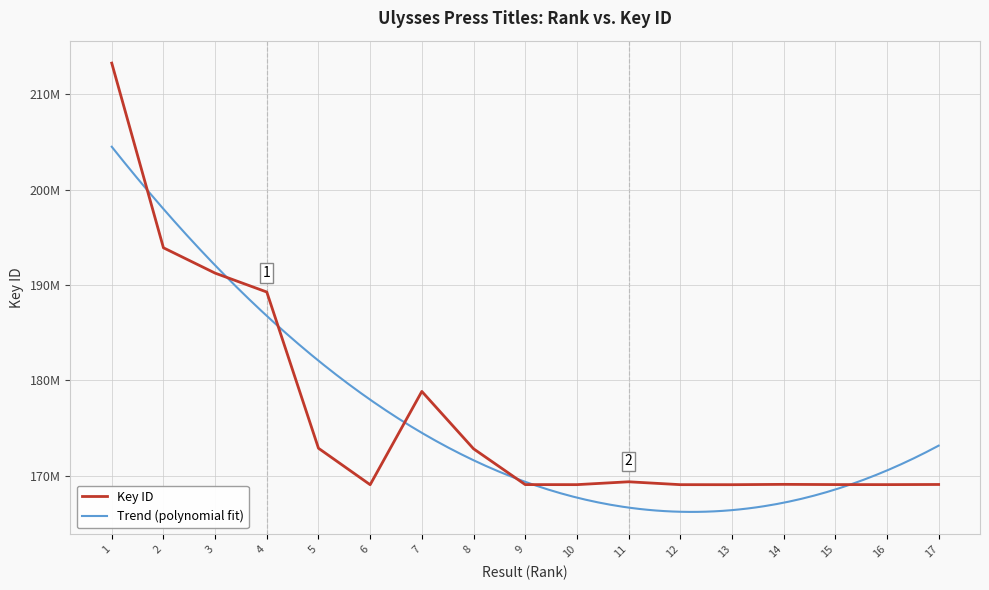

How many interior local valleys (lower than both neighbors) does the data have?

4